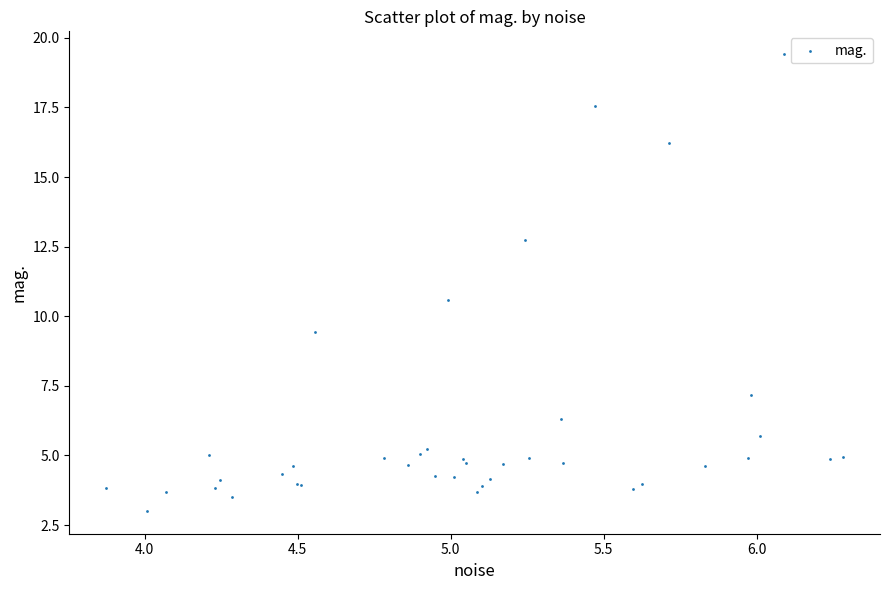

What Y value in the scatter plot is closest to 11?

10.6